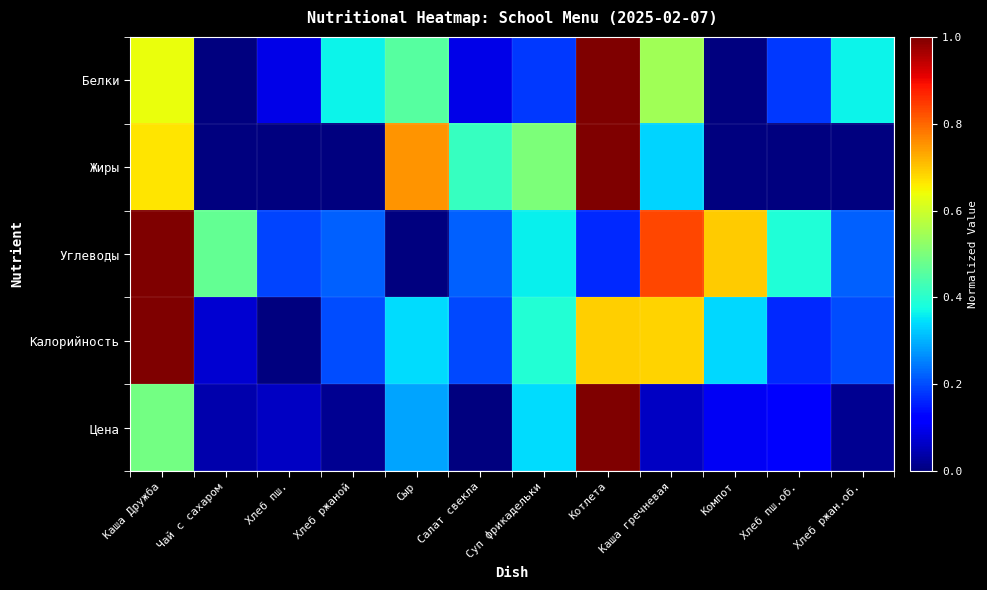

Reading left to right, list all the values displayed in this chart.

Белки: Каша Дружба=0.6	Чай с сахаром=0.0	Хлеб пш.=0.1	Хлеб ржаной=0.4	Сыр=0.5	Салат свекла=0.1	Суп фрикадельки=0.2	Котлета=1.0	Каша гречневая=0.5	Компот=0.0	Хлеб пш.об.=0.2	Хлеб ржан.об.=0.4
Жиры: Каша Дружба=0.7	Чай с сахаром=0.0	Хлеб пш.=0.0	Хлеб ржаной=0.0	Сыр=0.8	Салат свекла=0.4	Суп фрикадельки=0.5	Котлета=1.0	Каша гречневая=0.3	Компот=0.0	Хлеб пш.об.=0.0	Хлеб ржан.об.=0.0
Углеводы: Каша Дружба=1.0	Чай с сахаром=0.5	Хлеб пш.=0.2	Хлеб ржаной=0.2	Сыр=0.0	Салат свекла=0.2	Суп фрикадельки=0.4	Котлета=0.2	Каша гречневая=0.8	Компот=0.7	Хлеб пш.об.=0.4	Хлеб ржан.об.=0.2
Калорийность: Каша Дружба=1.0	Чай с сахаром=0.1	Хлеб пш.=0.0	Хлеб ржаной=0.2	Сыр=0.3	Салат свекла=0.2	Суп фрикадельки=0.4	Котлета=0.7	Каша гречневая=0.7	Компот=0.3	Хлеб пш.об.=0.2	Хлеб ржан.об.=0.2
Цена: Каша Дружба=0.5	Чай с сахаром=0.0	Хлеб пш.=0.1	Хлеб ржаной=0.0	Сыр=0.3	Салат свекла=0.0	Суп фрикадельки=0.3	Котлета=1.0	Каша гречневая=0.1	Компот=0.1	Хлеб пш.об.=0.1	Хлеб ржан.об.=0.0